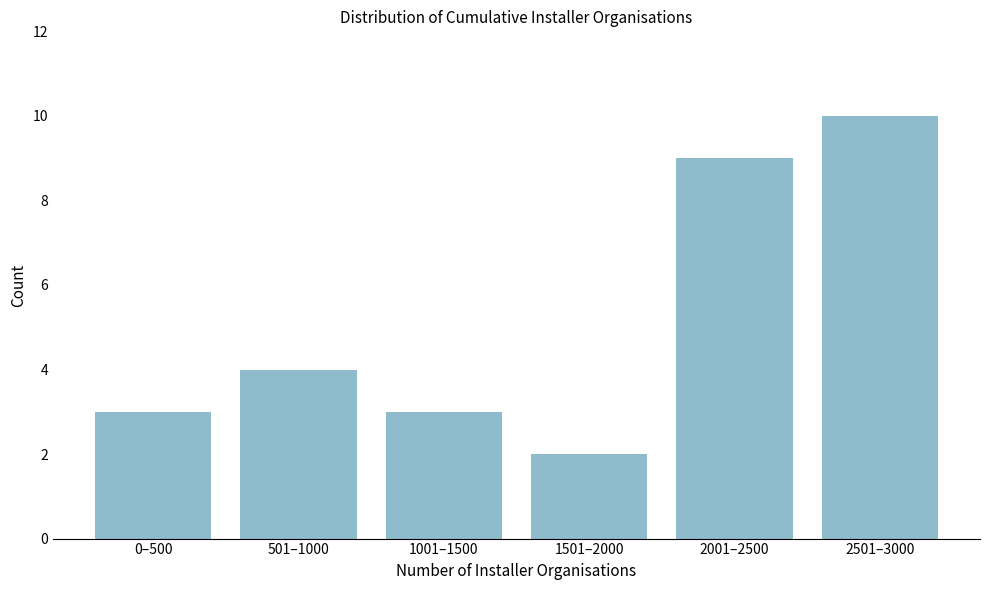

Reading left to right, extract all data points from this chart.

3	4	3	2	9	10